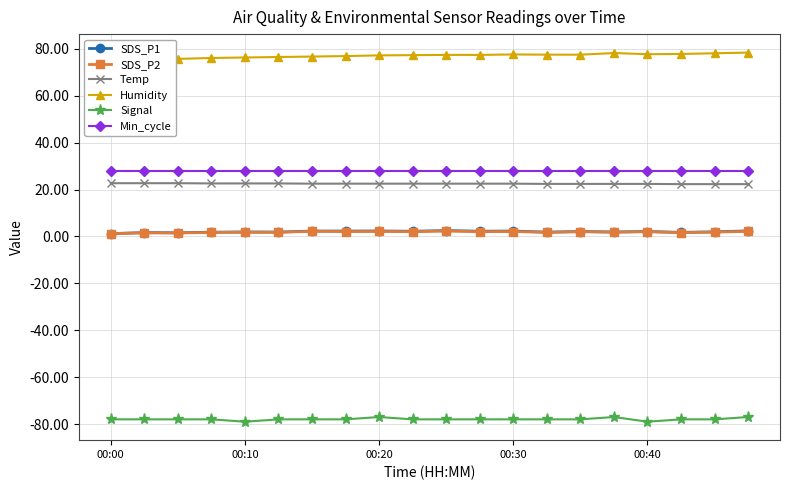

True or false: Temp has a value of 22.5 at 6.

True